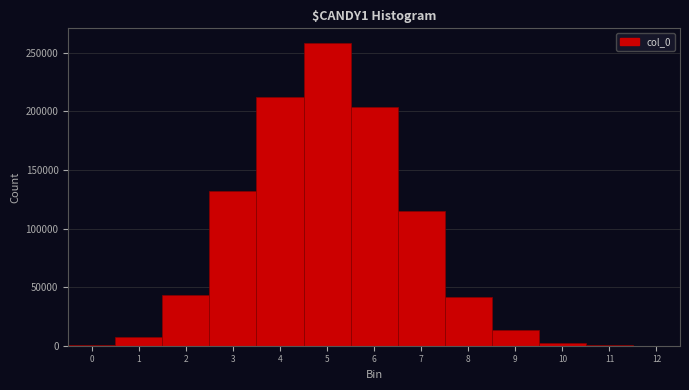

Which range on the x-axis has the tallest bar?

4.5 to 5.5